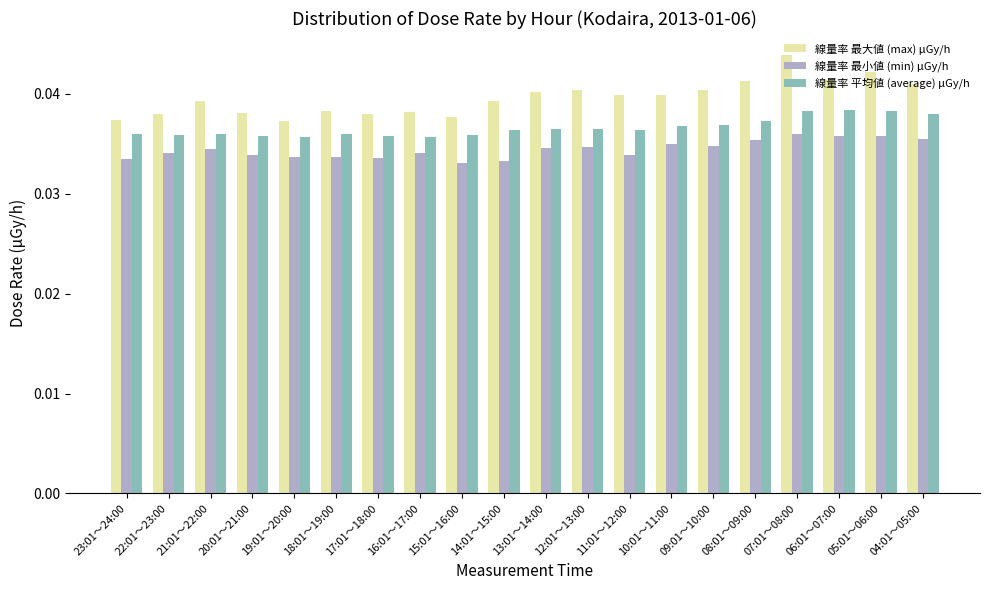

What is the label of the 2nd bar from the right?

05:01～06:00